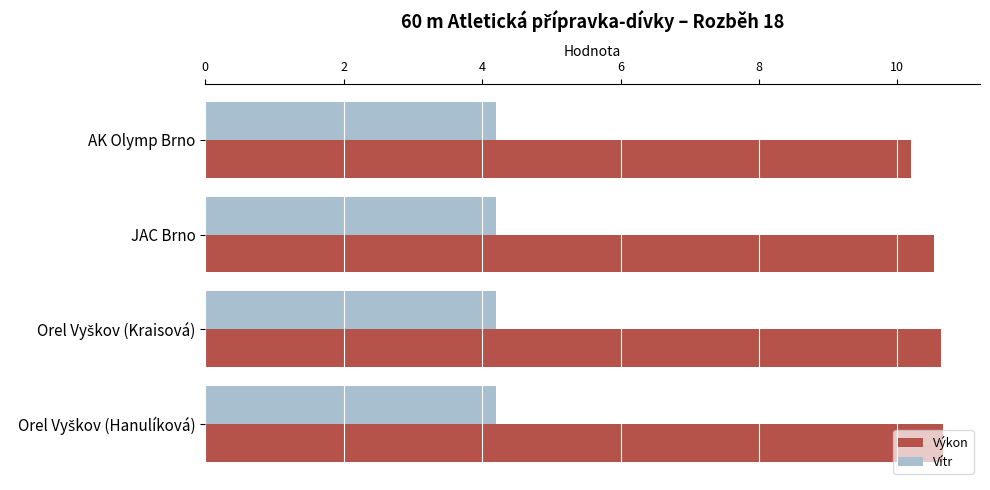

What is the difference between the highest and lowest values at AK Olymp Brno?

6.0